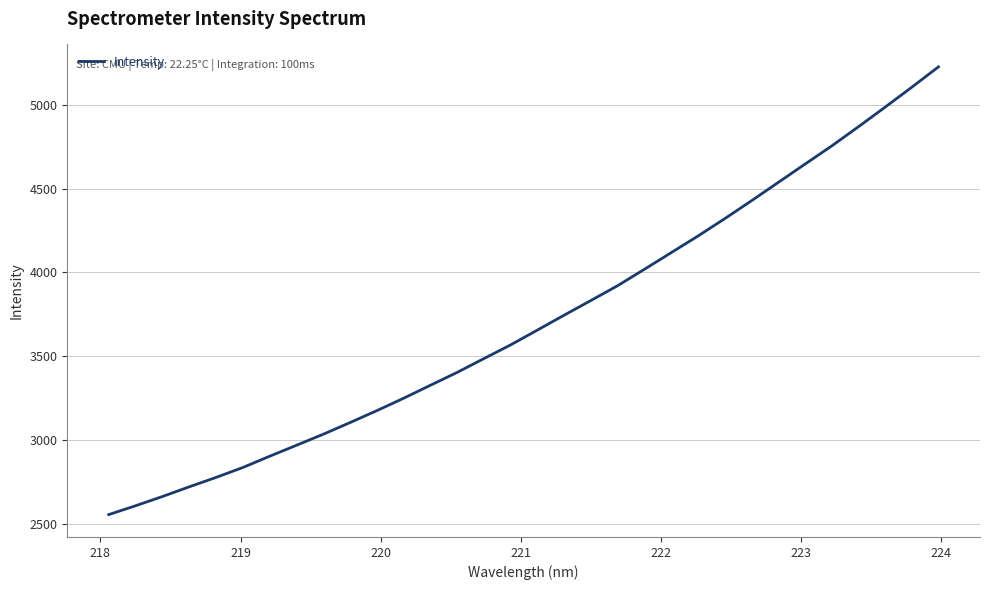

What is the minimum value shown in the chart?

2554.1